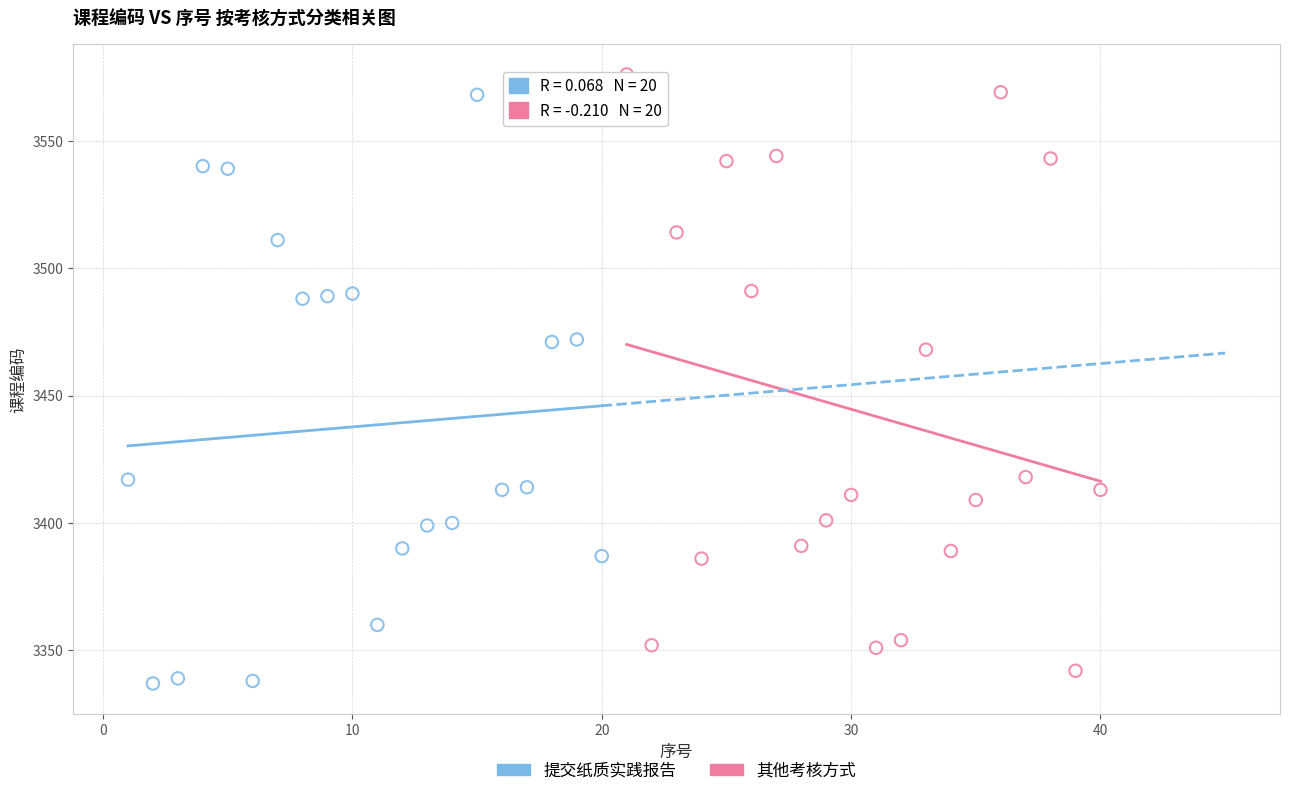

Which series reaches the minimum Y coordinate?

提交纸质实践报告